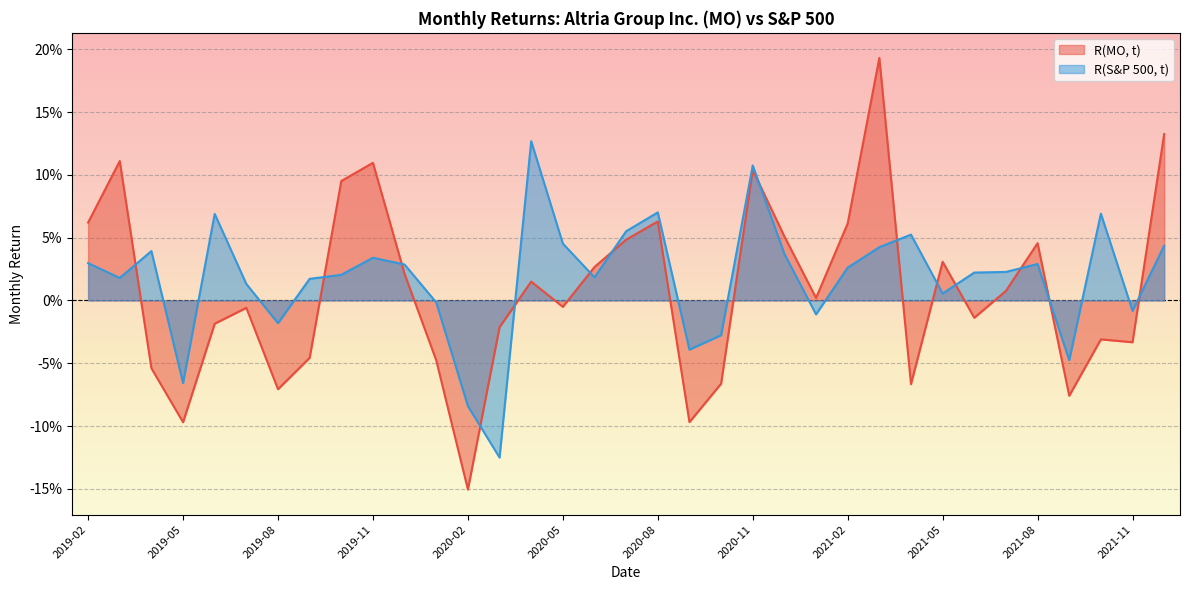

True or false: R(MO, t) has a value of 0.0 at 2021-01.

False